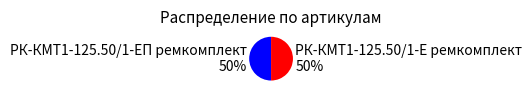

To the nearest percent, what is the average slice percentage?

50%